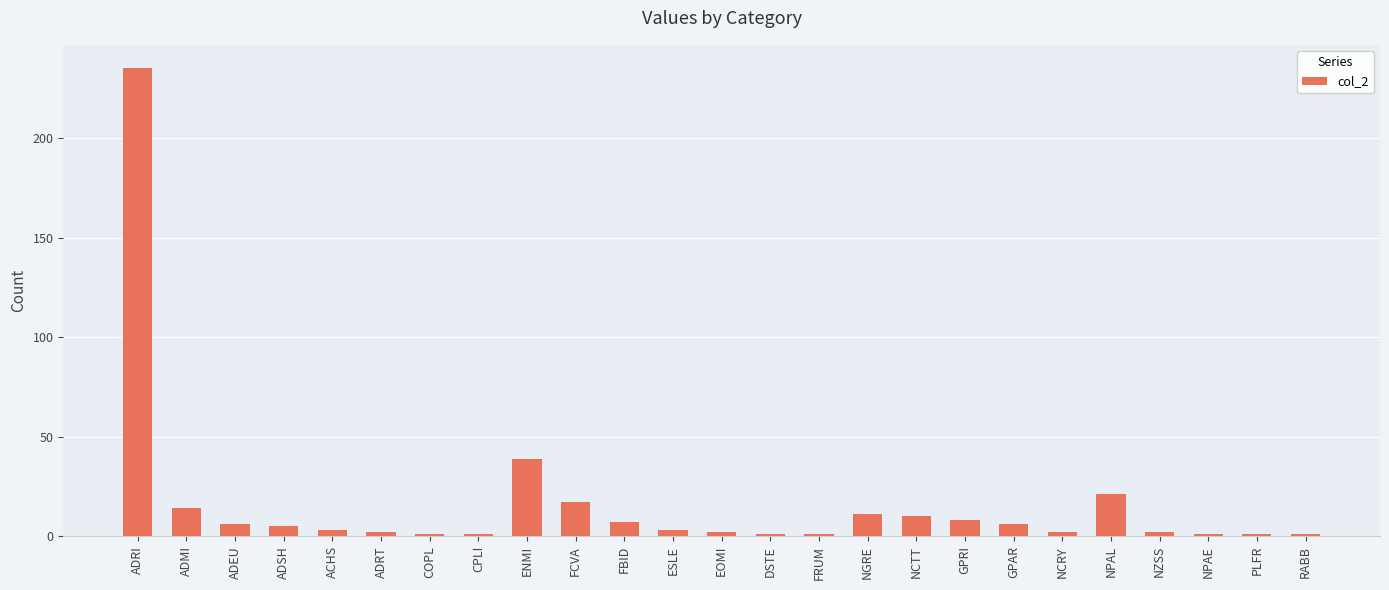

What is the value of the 8th bar from the left?

1